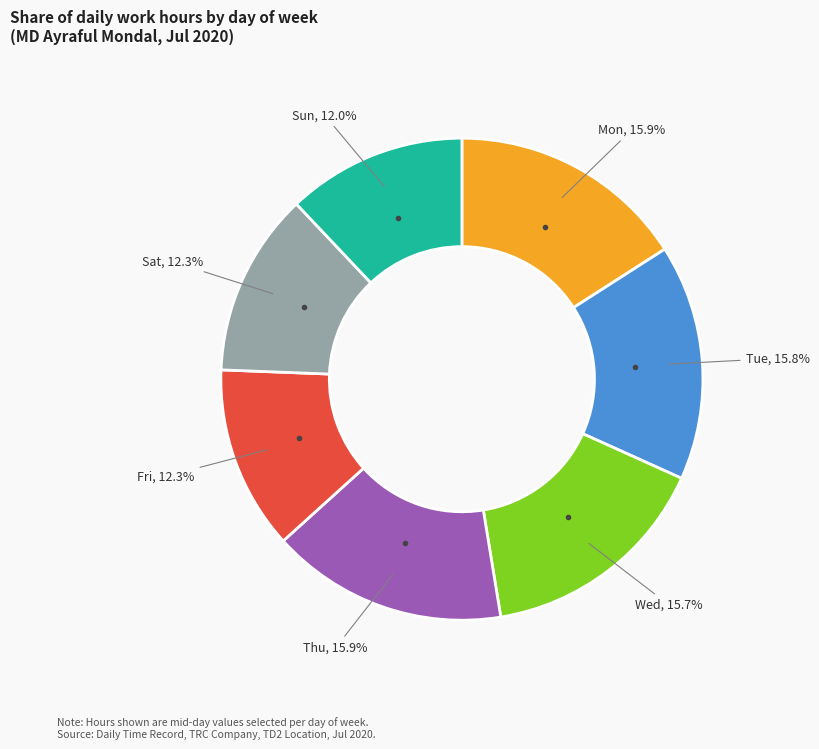

Is there a majority slice in this chart?

No